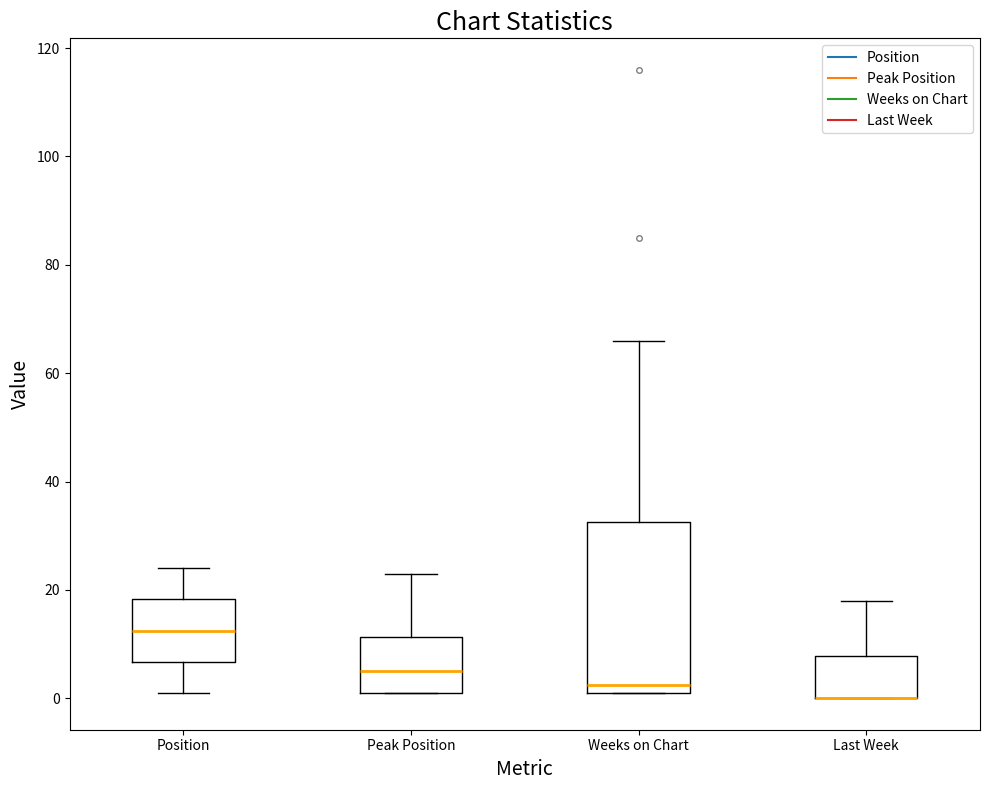

Where does the median line of the box for Peak Position sit on the y-axis? The values are not printed on the chart, so give them approximately, as read against the axis.

6